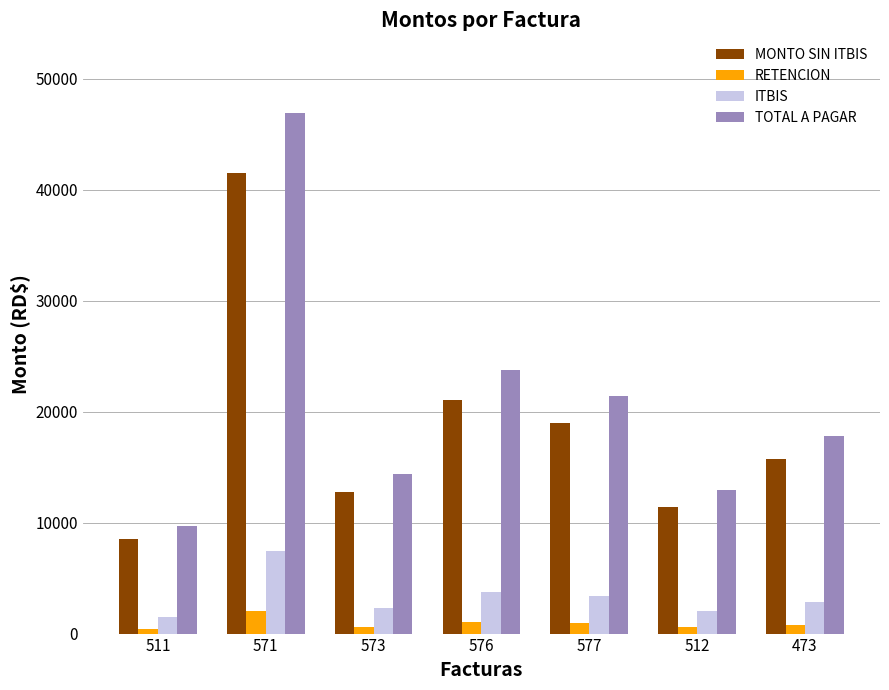

List the series in order of their peak value, highest first.

TOTAL A PAGAR, MONTO SIN ITBIS, ITBIS, RETENCION